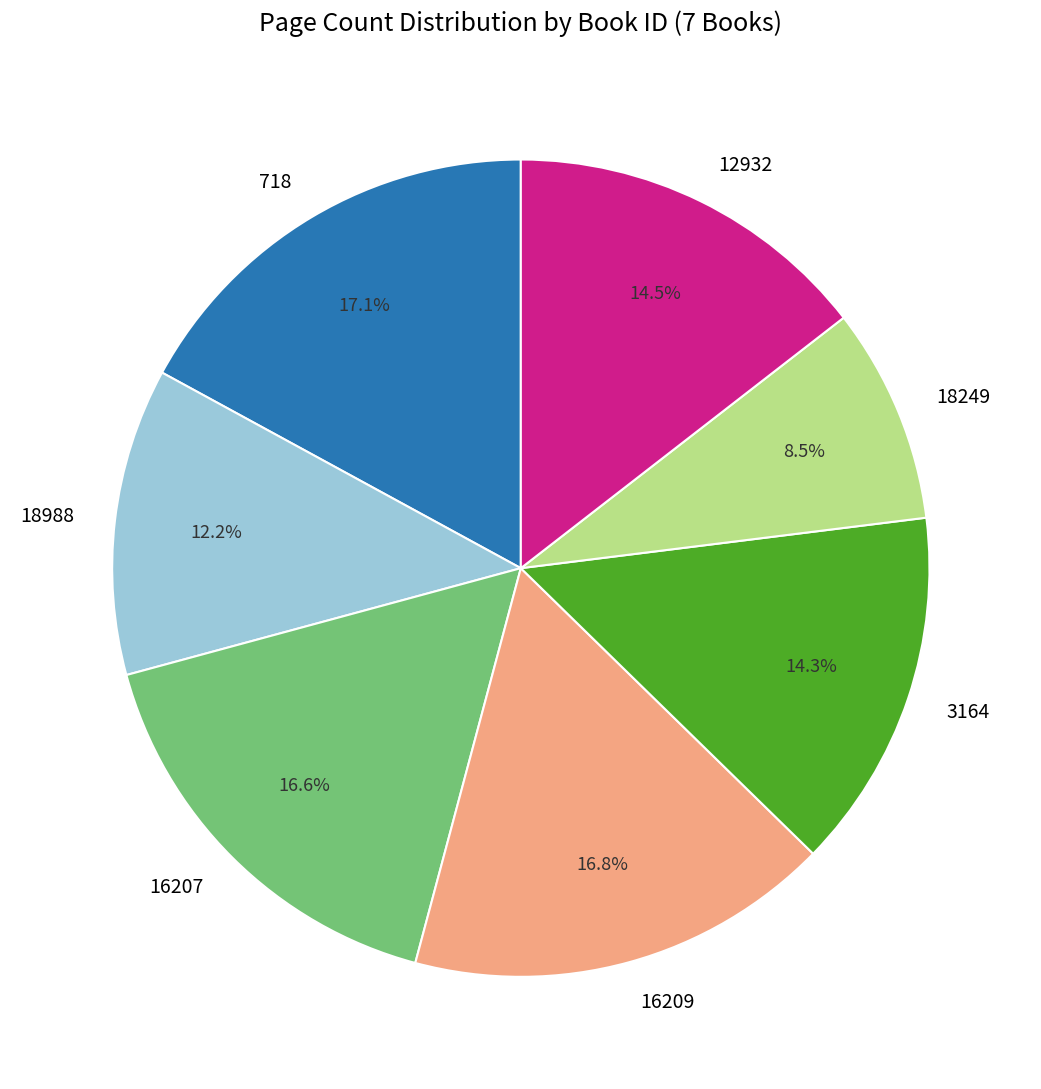

True or false: 12932 accounts for 23% of the total.

False